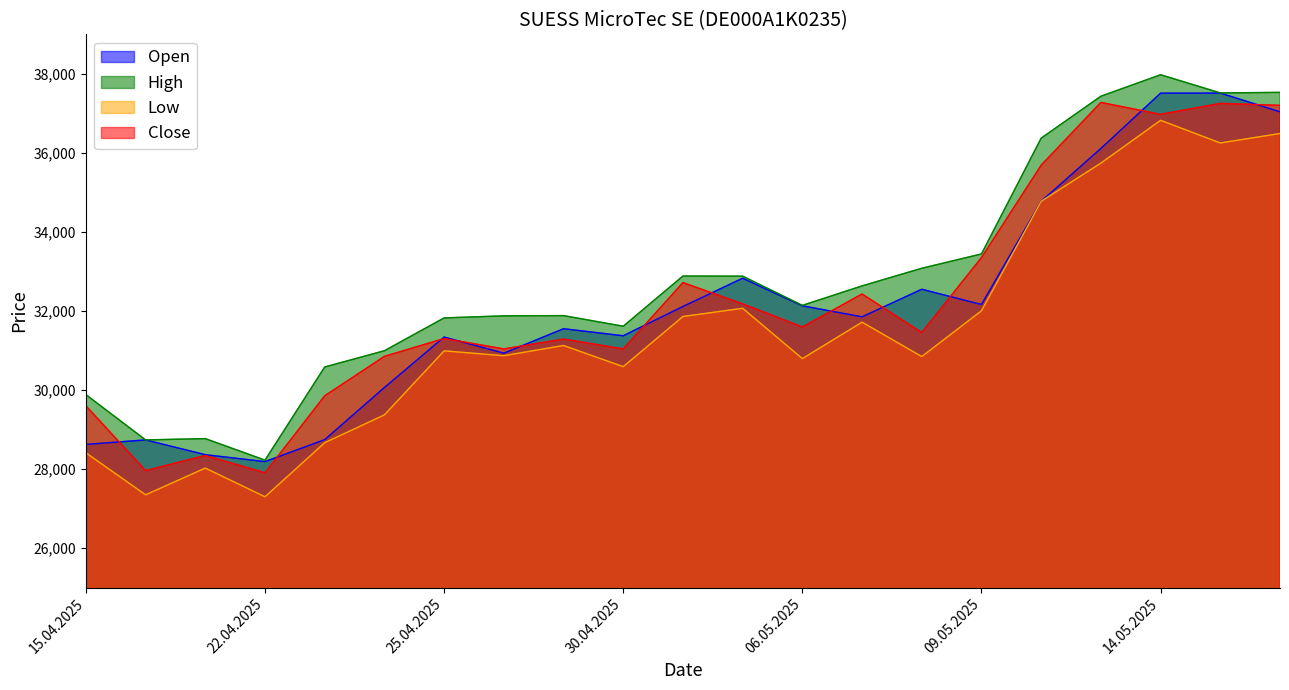

Which label corresponds to the smallest value in the chart?

22.04.2025